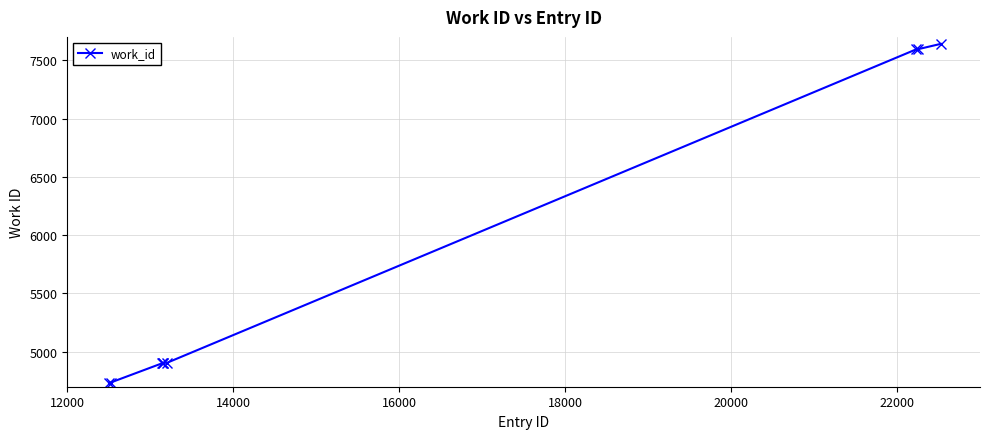

What is the difference between the second highest and minimum values?

2859